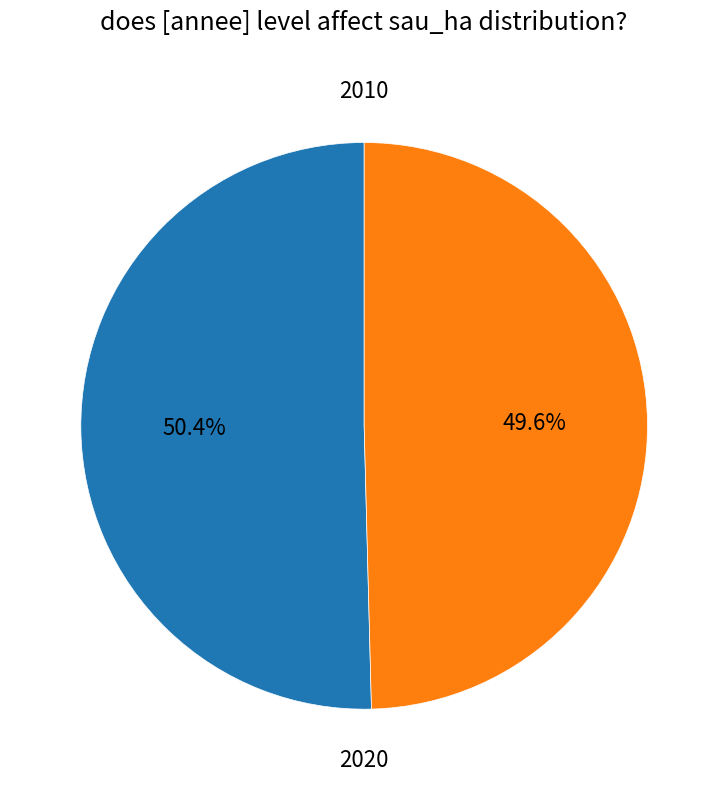

Is there a majority slice in this chart?

Yes